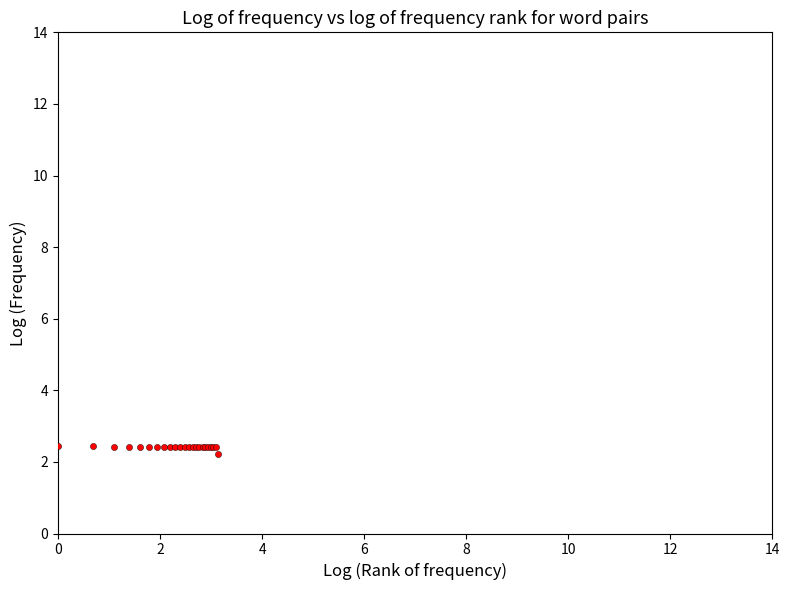

What Y value in the scatter plot is closest to 2?

2.2